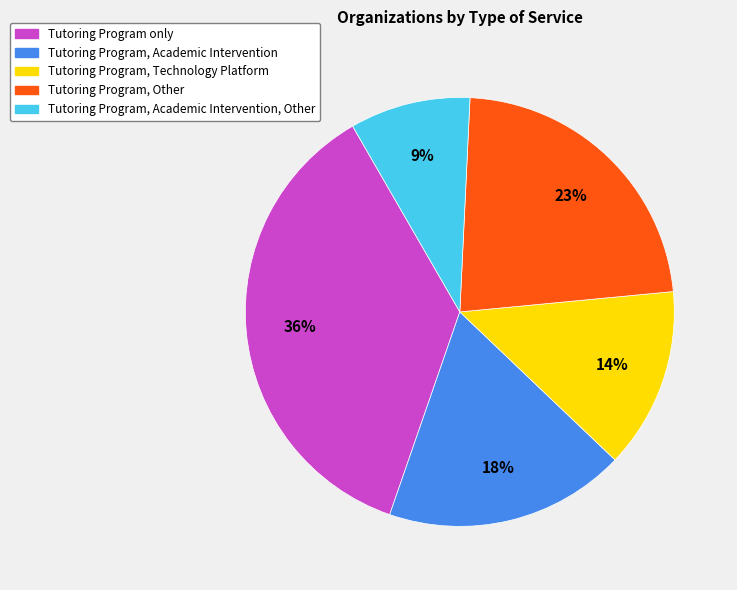

What percentage is the Tutoring Program only slice, to the nearest percent?

36%